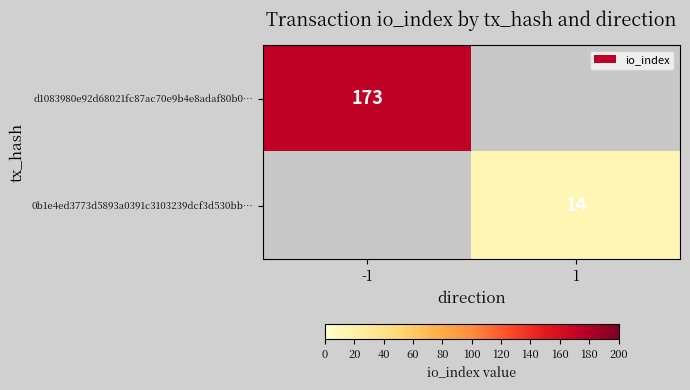

Is it true that 0b1e4ed3773d5893a0391c3103239dcf3d530bb… equals 19 at 1?

False